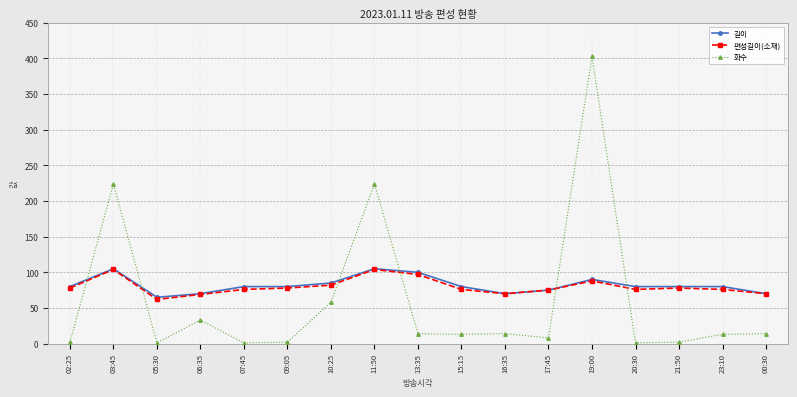

True or false: 편성길이(소재) has a value of 82 at 10:25.

True